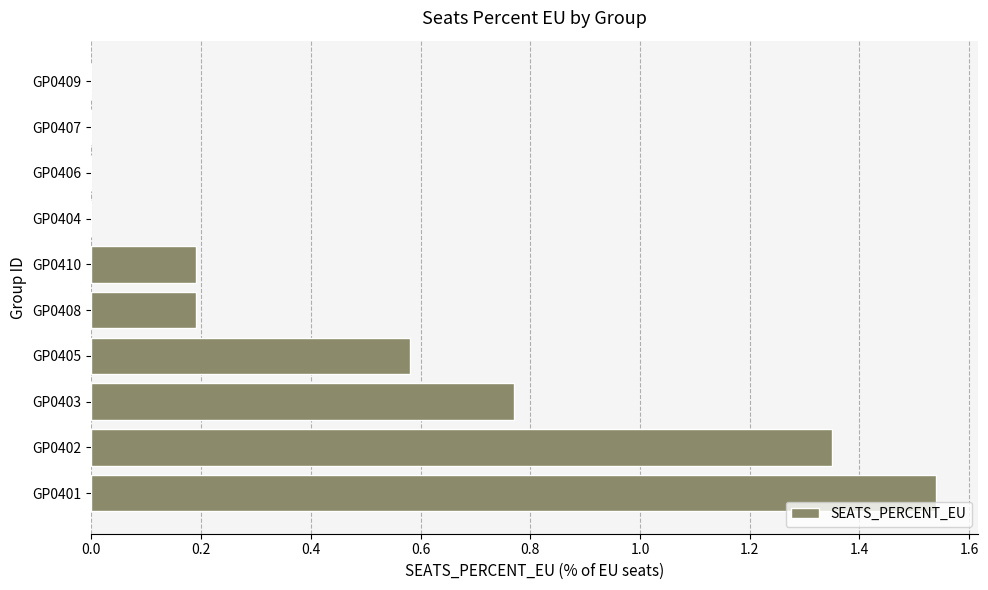

Between GP0401 and GP0407, which is larger?

GP0401